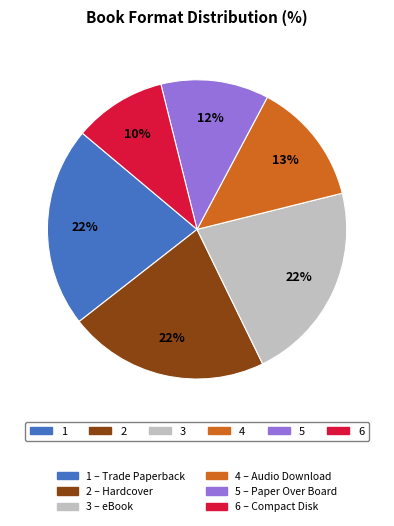

Is there any slice that represents more than half of the pie?

No